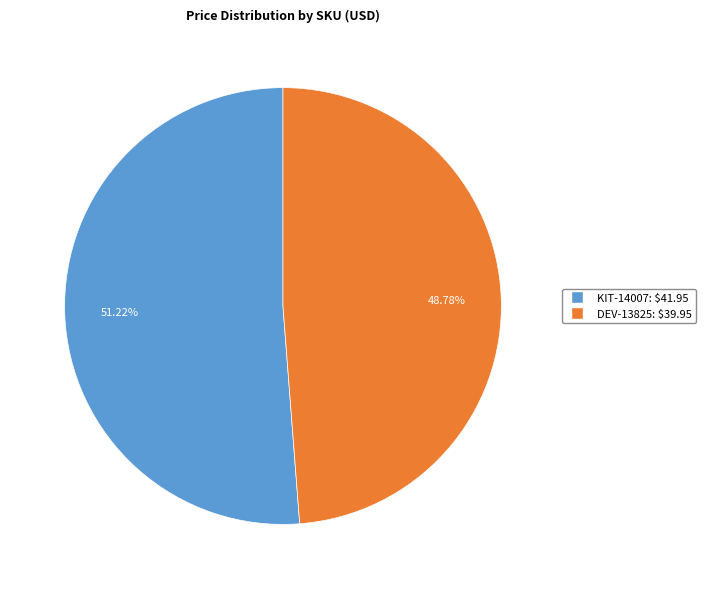

True or false: DEV-13825 accounts for 49% of the total.

True